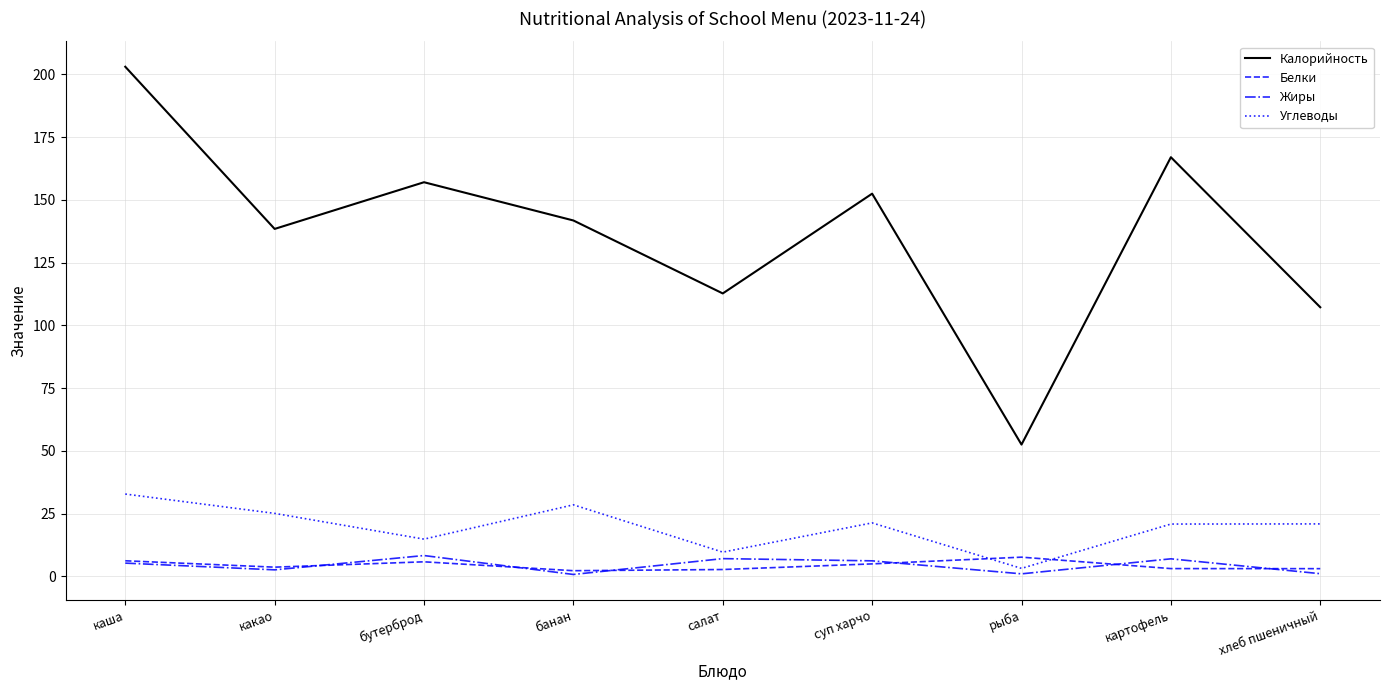

What are all the series names shown in the legend?

Калорийность, Белки, Жиры, Углеводы